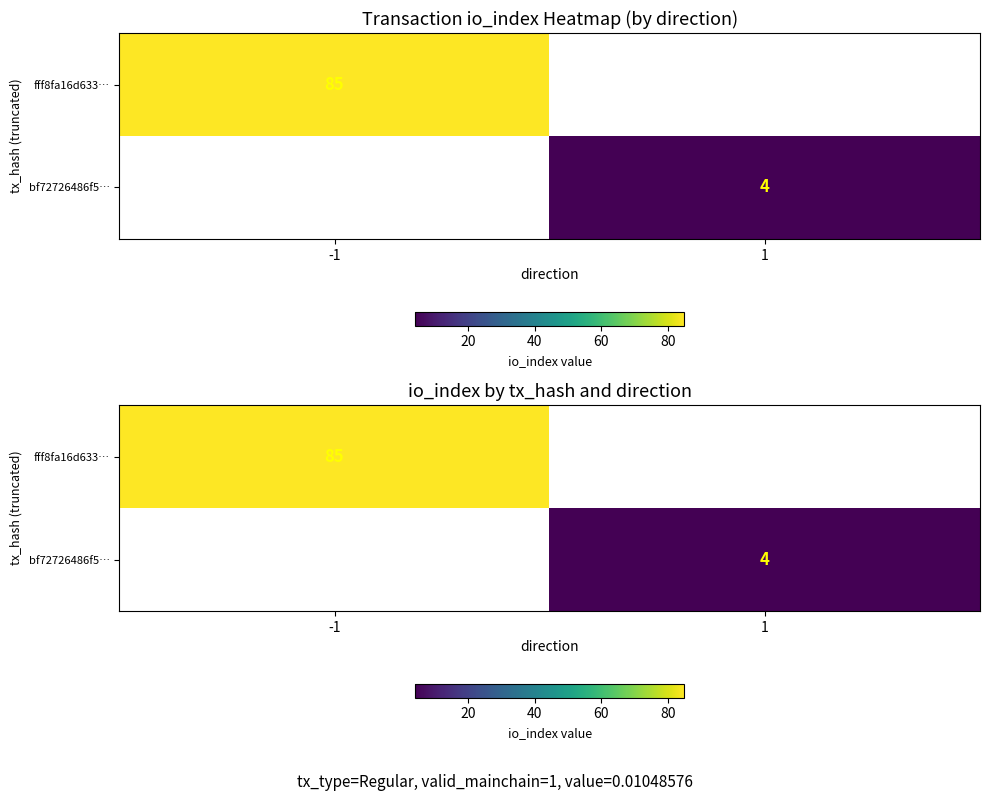

What is the greatest value displayed?

85.0